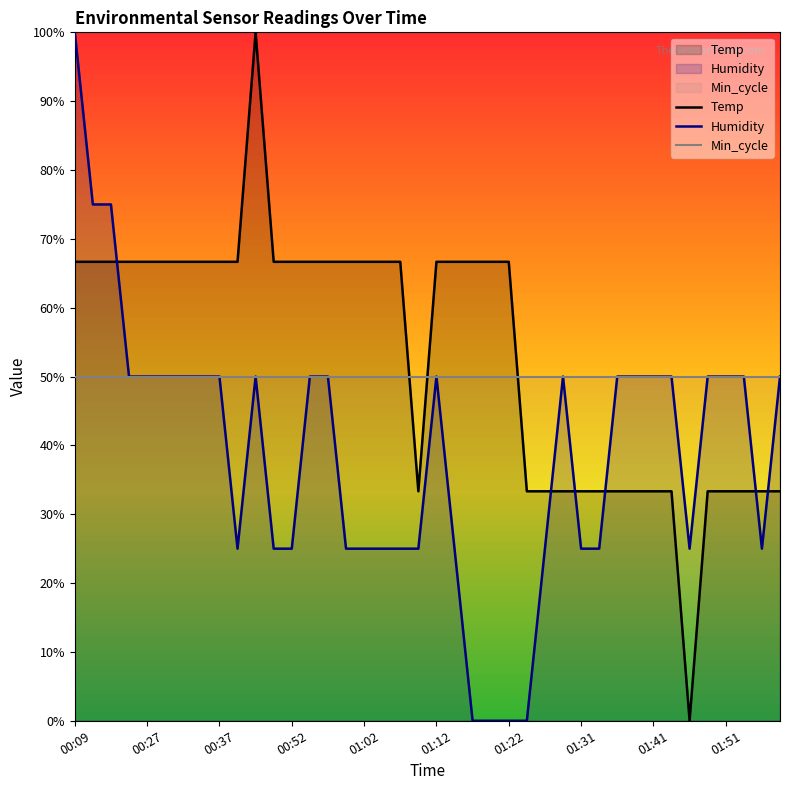

True or false: Temp and Humidity intersect in this chart.

True